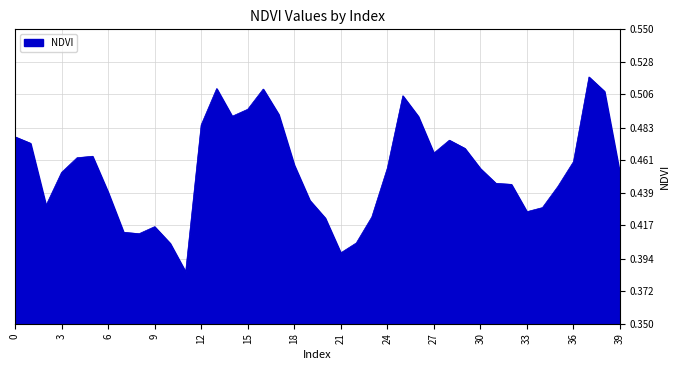

What is the value of the 1st point from the left?

0.5